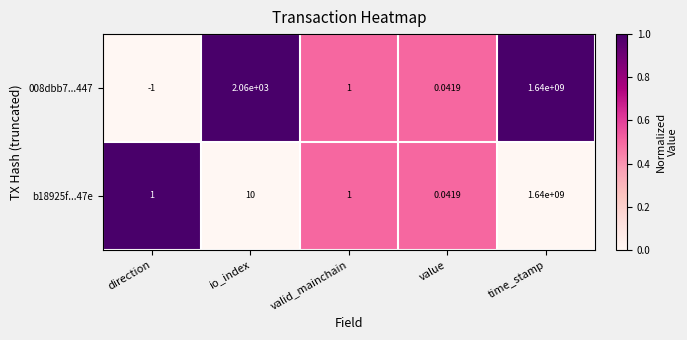

At which category is the sum across all series the highest?

time_stamp